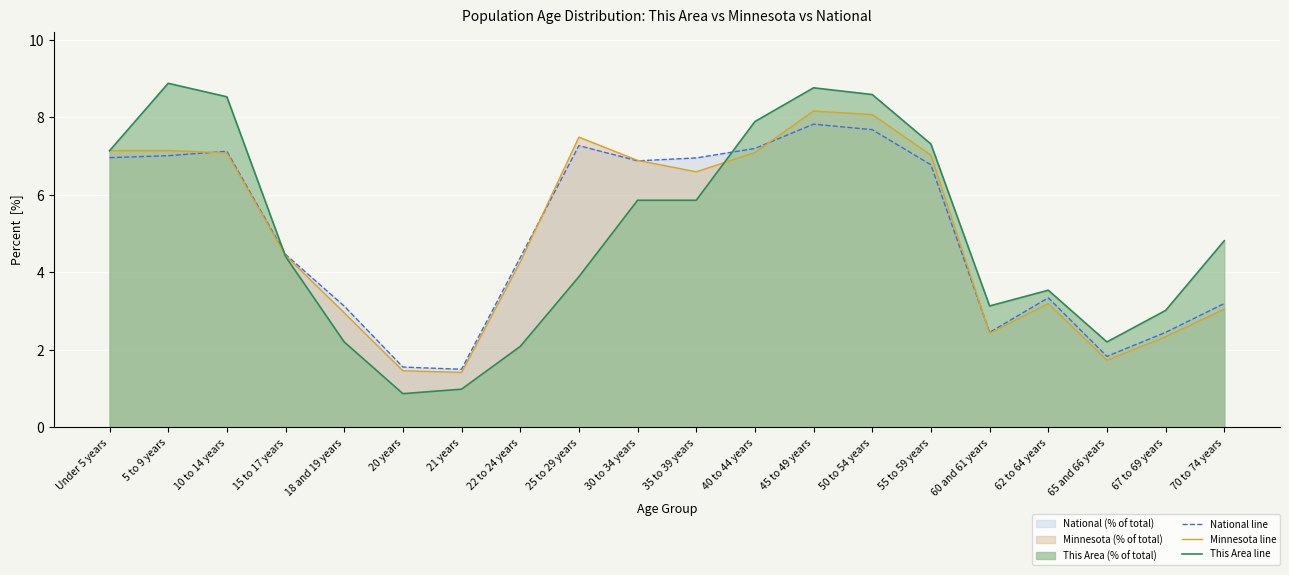

What is the highest value of the This Area line series?

8.9